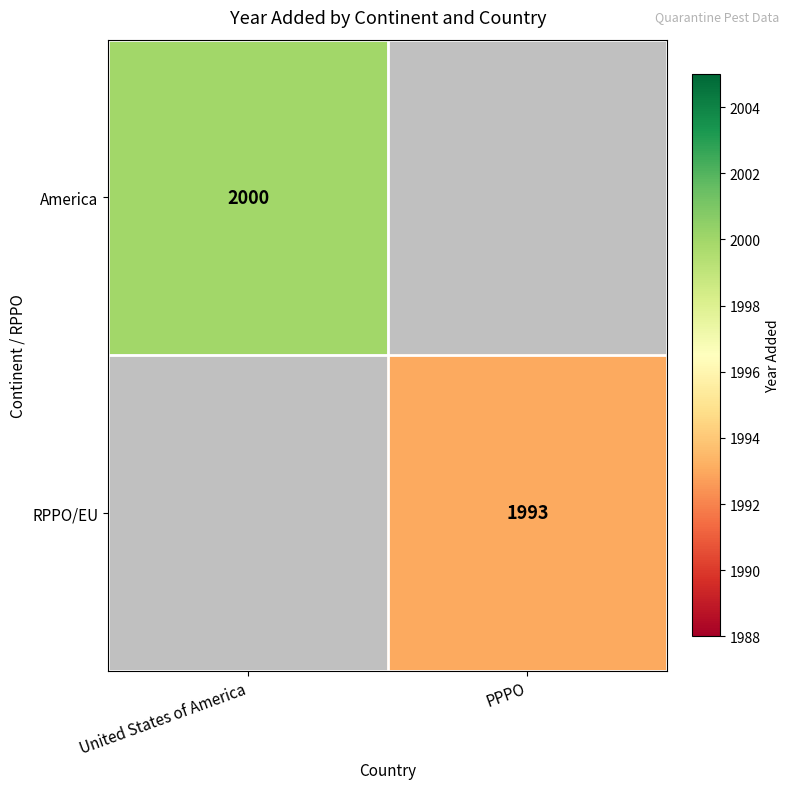

The value of America at United States of America is 3079. True or false?

False